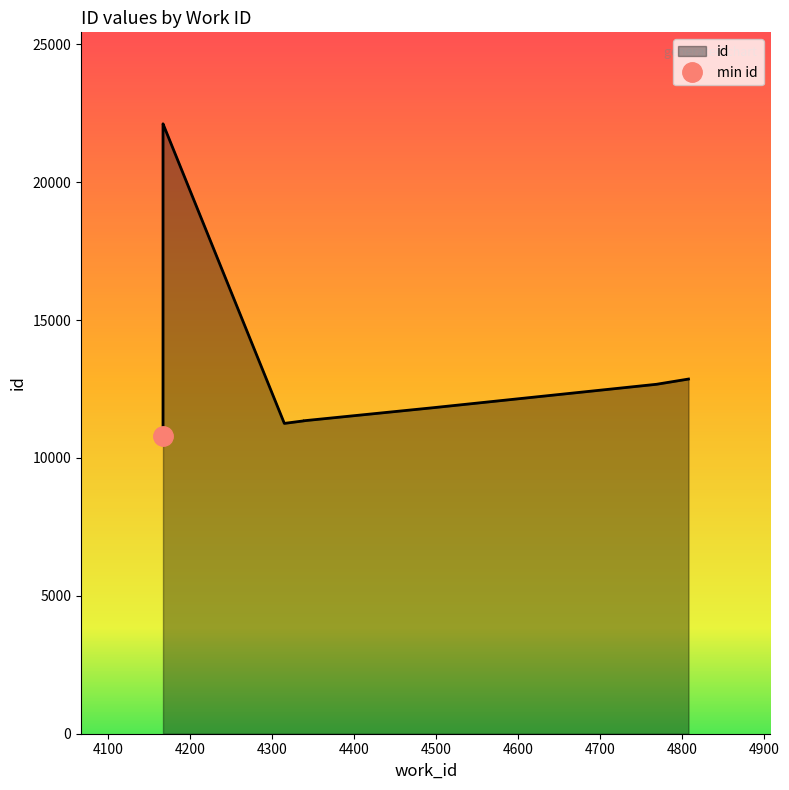

What is the minimum value shown in the chart?

10808